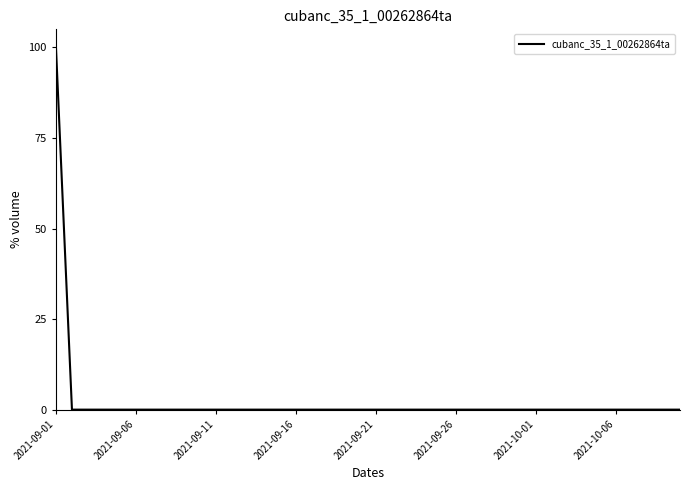

What is the difference between the maximum and minimum values?

100